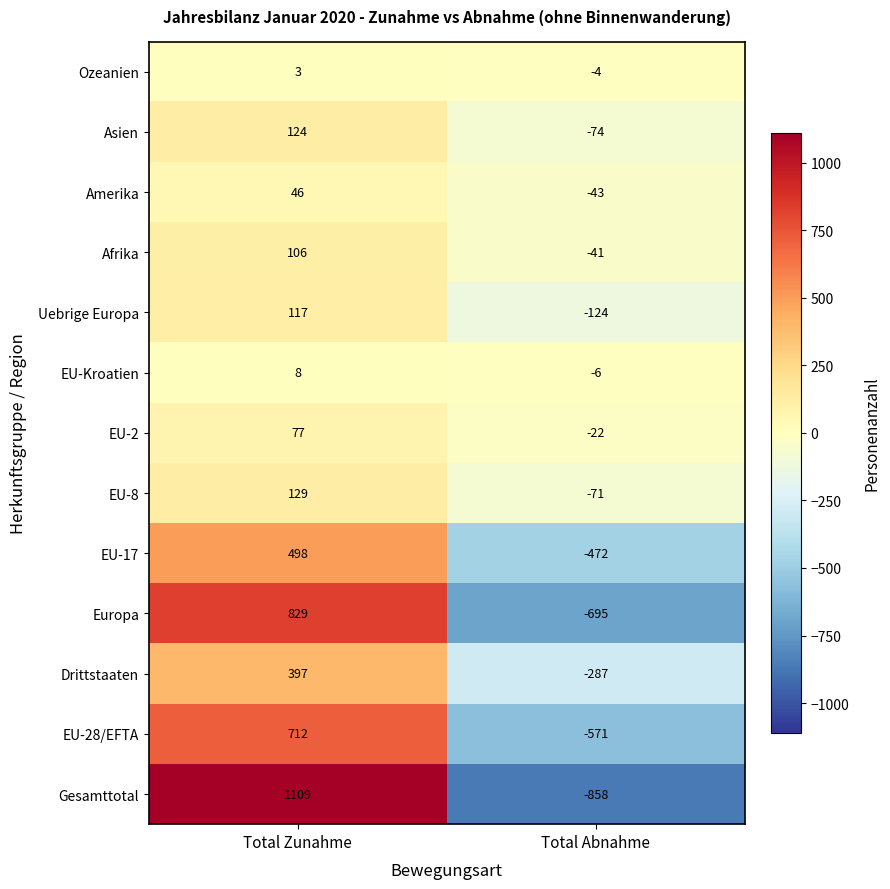

Where is Amerika nearest to the value 1?

Total Abnahme